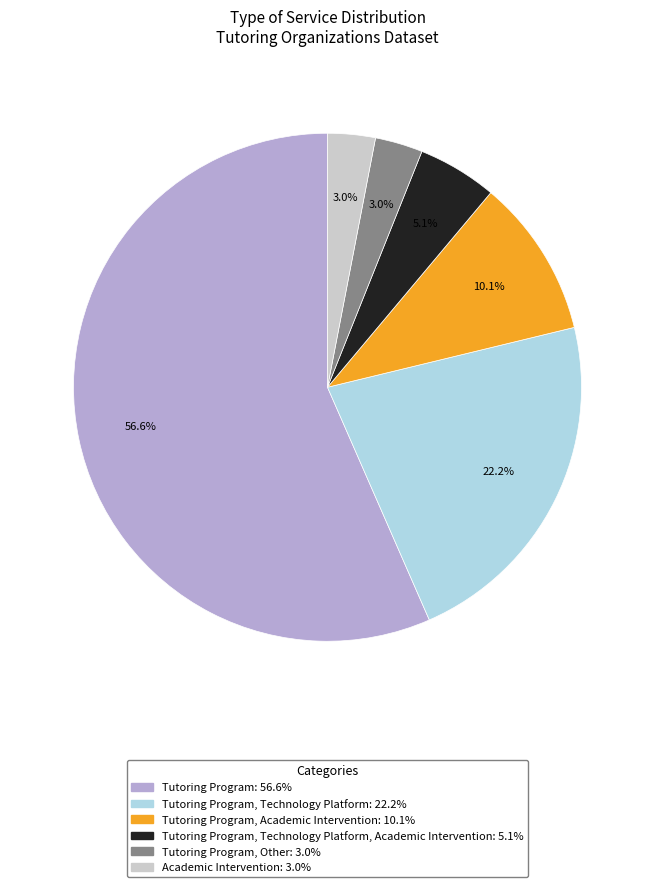

Is there a majority slice in this chart?

Yes